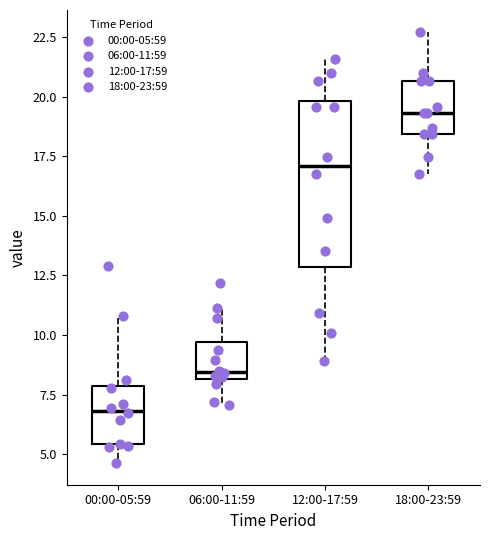

Where does the lower whisker of the box for 12:00-17:59 end on the y-axis? The values are not printed on the chart, so give them approximately, as read against the axis.

9.0